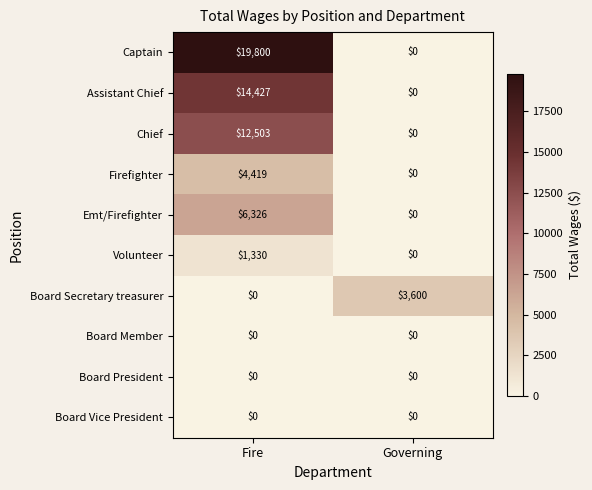

Count the number of categories in the chart.

2